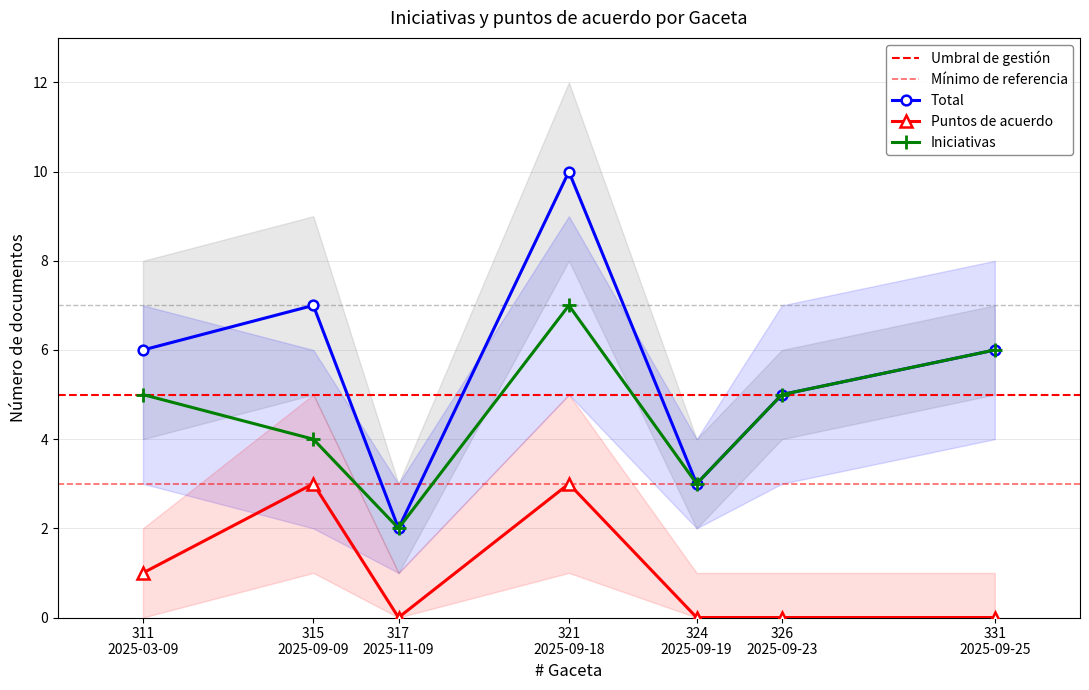

What is the label of the 1st point from the right?

331
2025-09-25